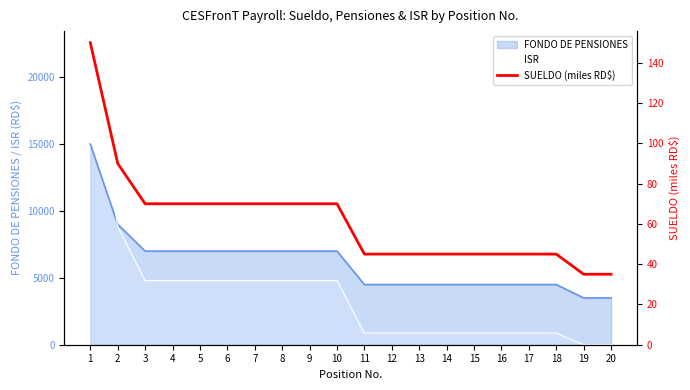

How many data points in ISR are less than 4795?

10